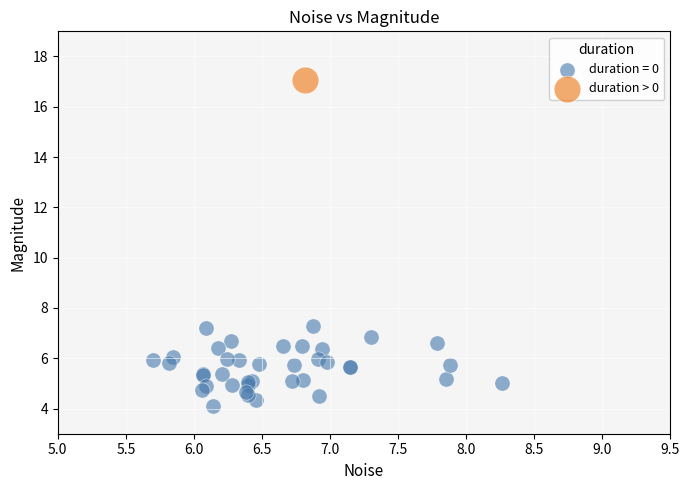

What are all the series names shown in the legend?

duration = 0, duration > 0